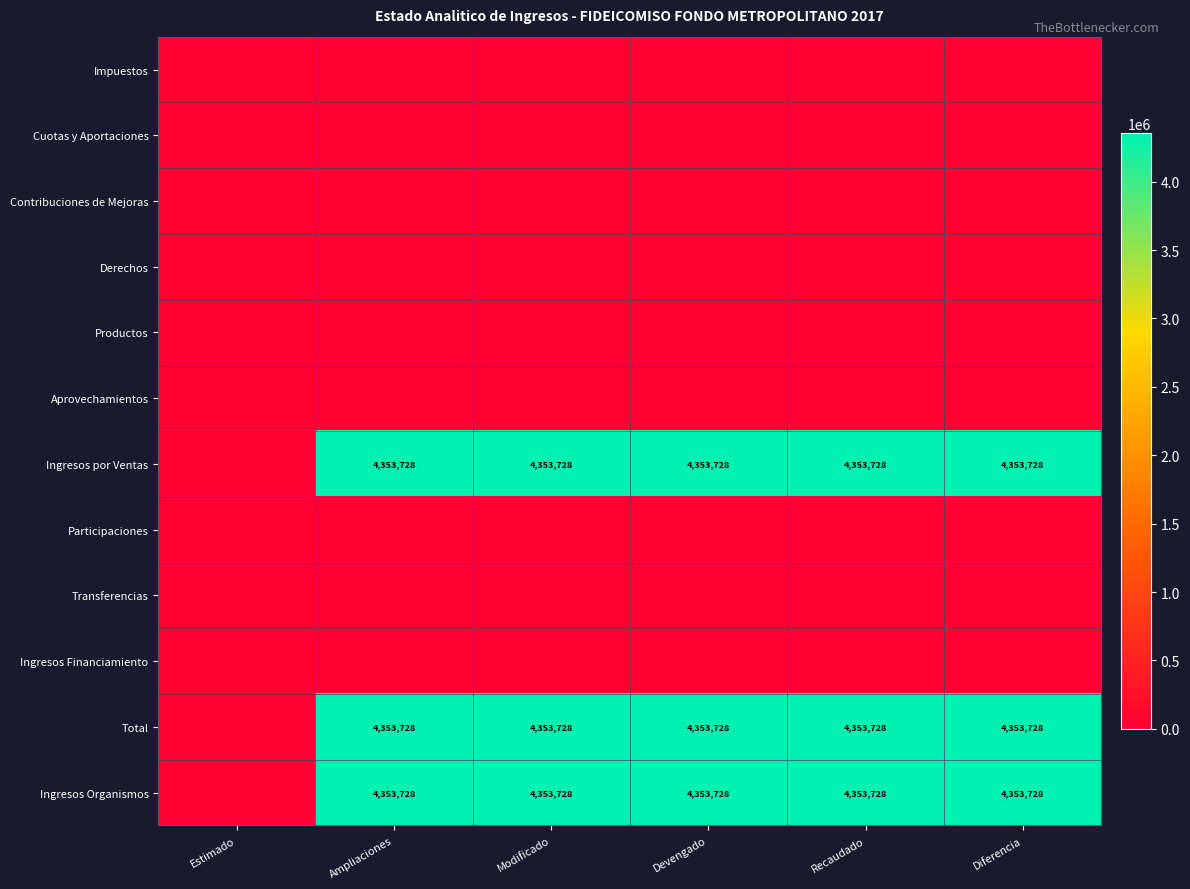

What is the spread (max minus min) of values at Ampliaciones?

4353728.0